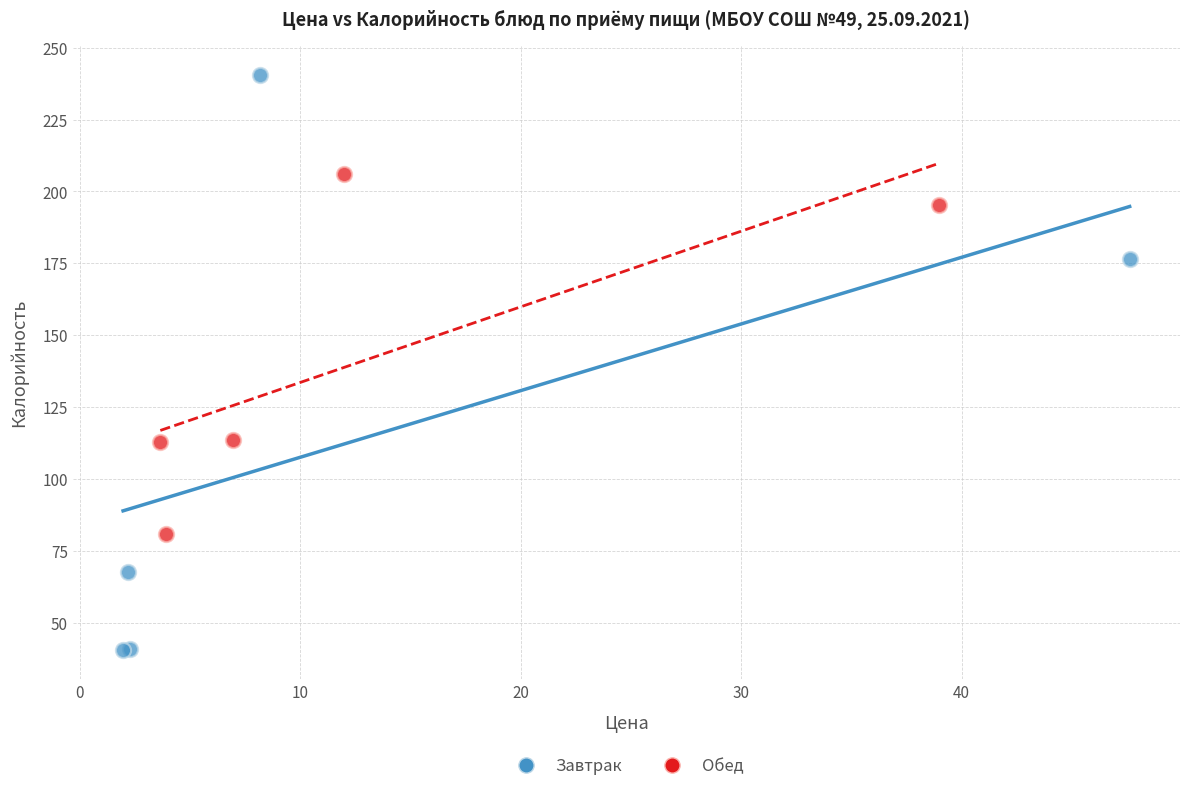

What are all the series names shown in the legend?

Завтрак, Обед